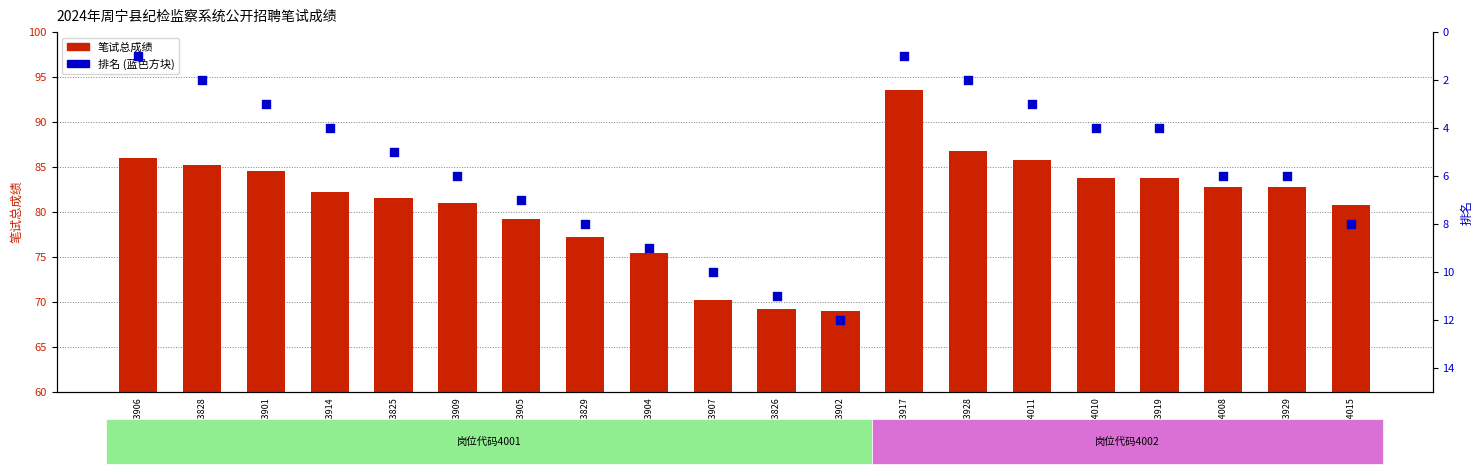

At how many categories does at least one series exceed 1?

20